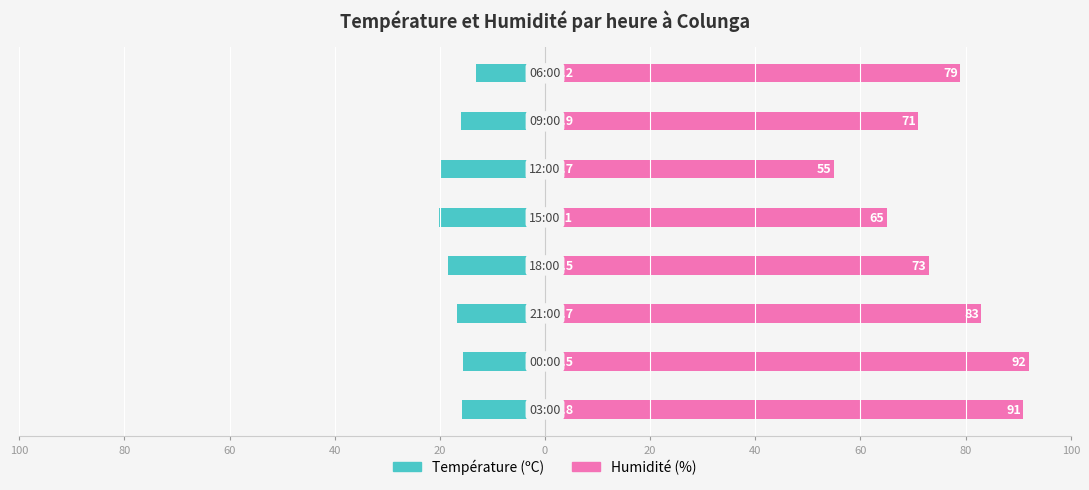

True or false: Humidité (%) has a value of 116.9 at 20.

False